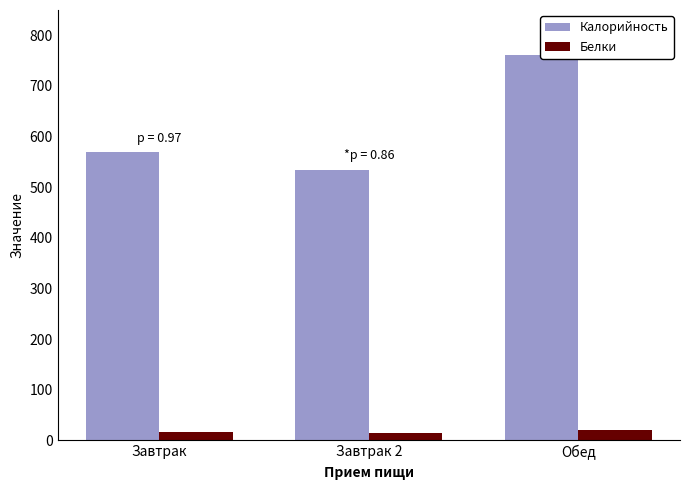

What is the label of the 2nd bar from the right?

Завтрак 2